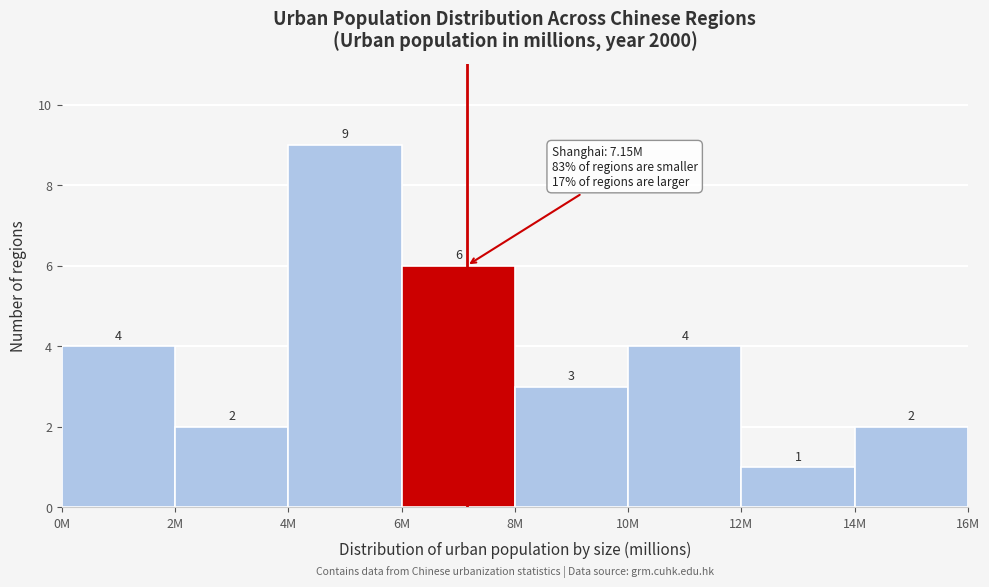

Reading left to right, extract all data points from this chart.

4	2	9	6	3	4	1	2